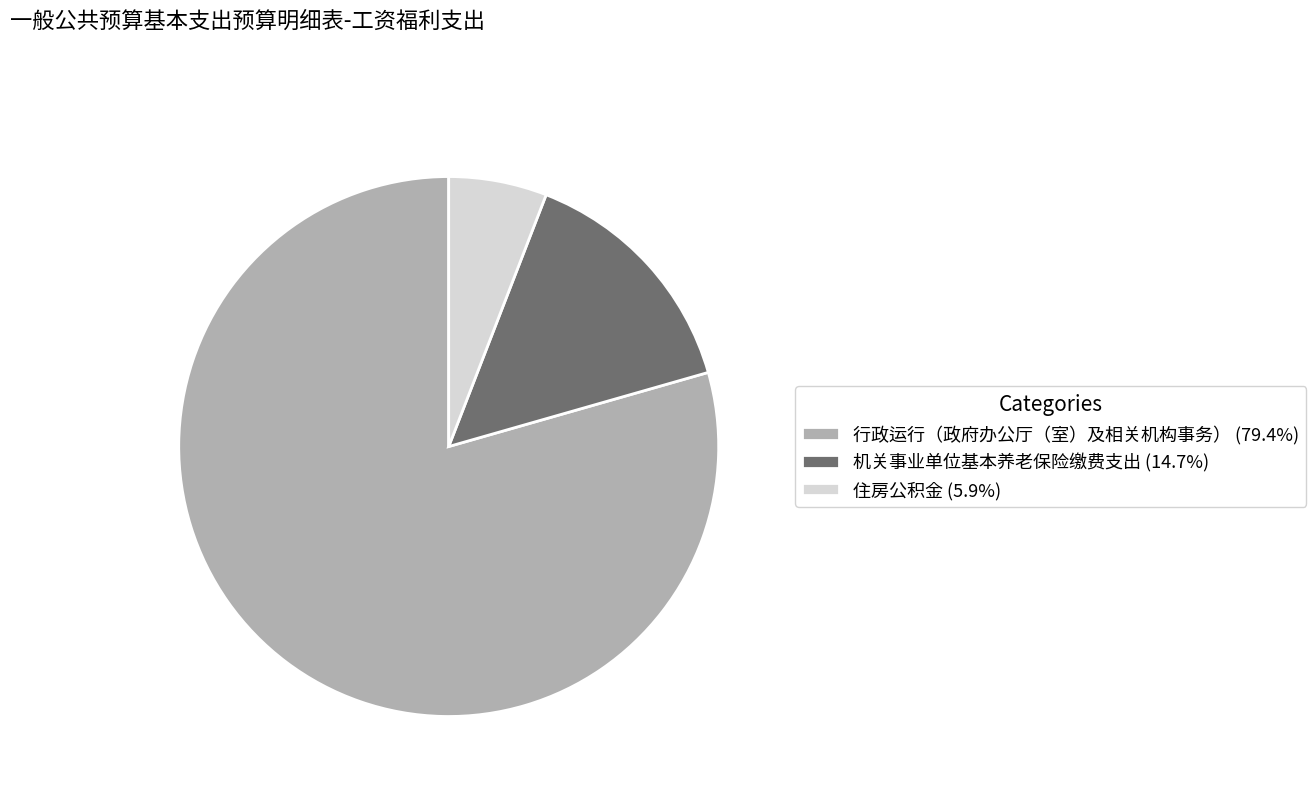

Count the number of slices in the pie.

3